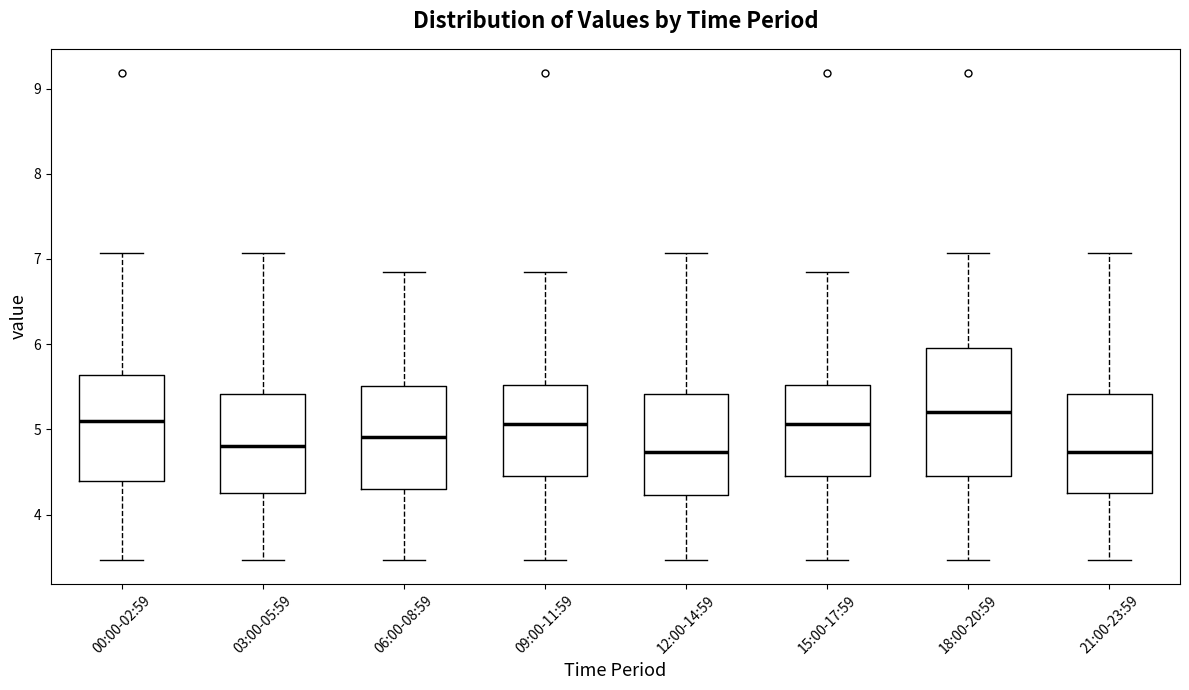

Which box's median line is the highest?

18:00-20:59